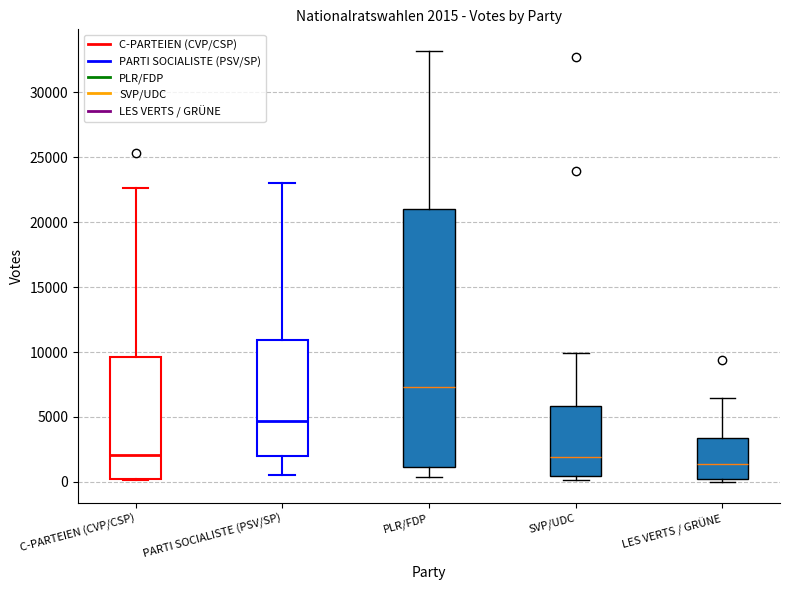

Comparing the boxes themselves (not the whiskers), which one is the tallest?

PLR/FDP